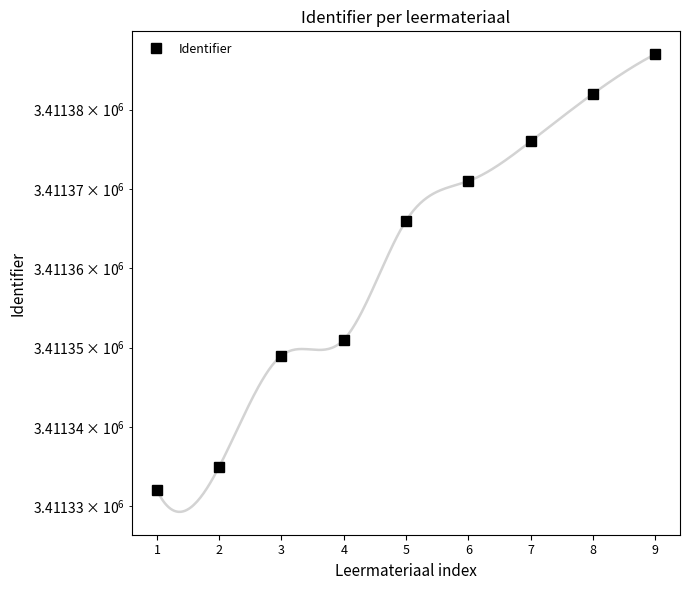

True or false: the data shows 3411366 at 5.

True